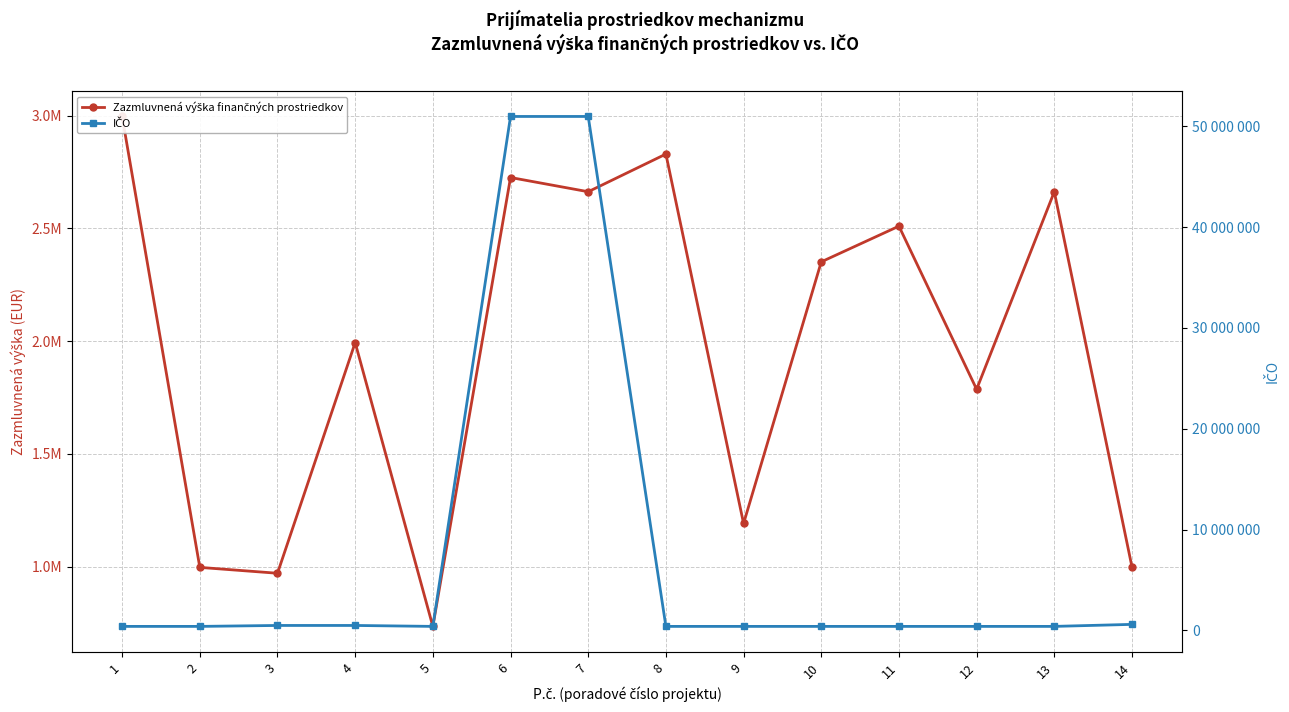

Is the value of IČO at 3 greater than the value of Zazmluvnená výška finančných prostriedkov at 5?

No